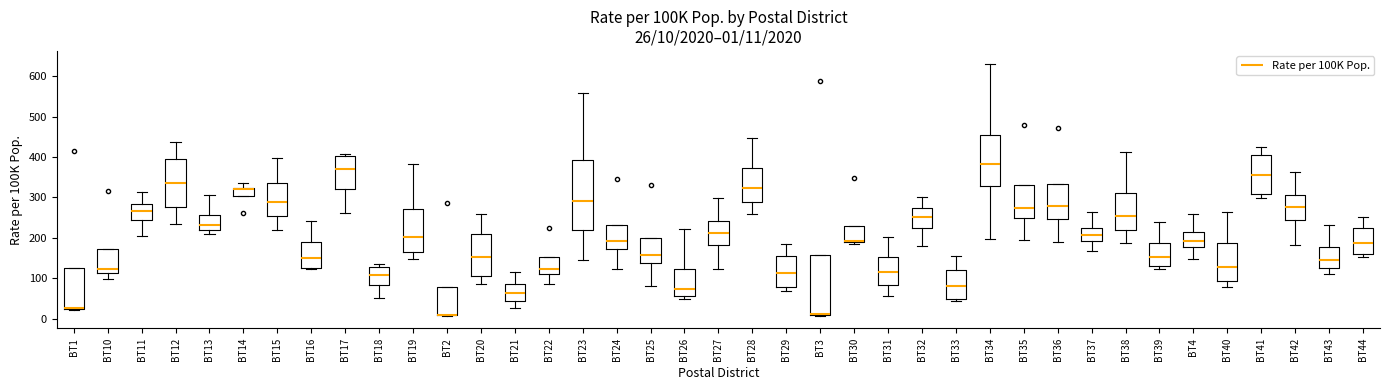

Comparing the boxes themselves (not the whiskers), which one is the tallest?

BT23